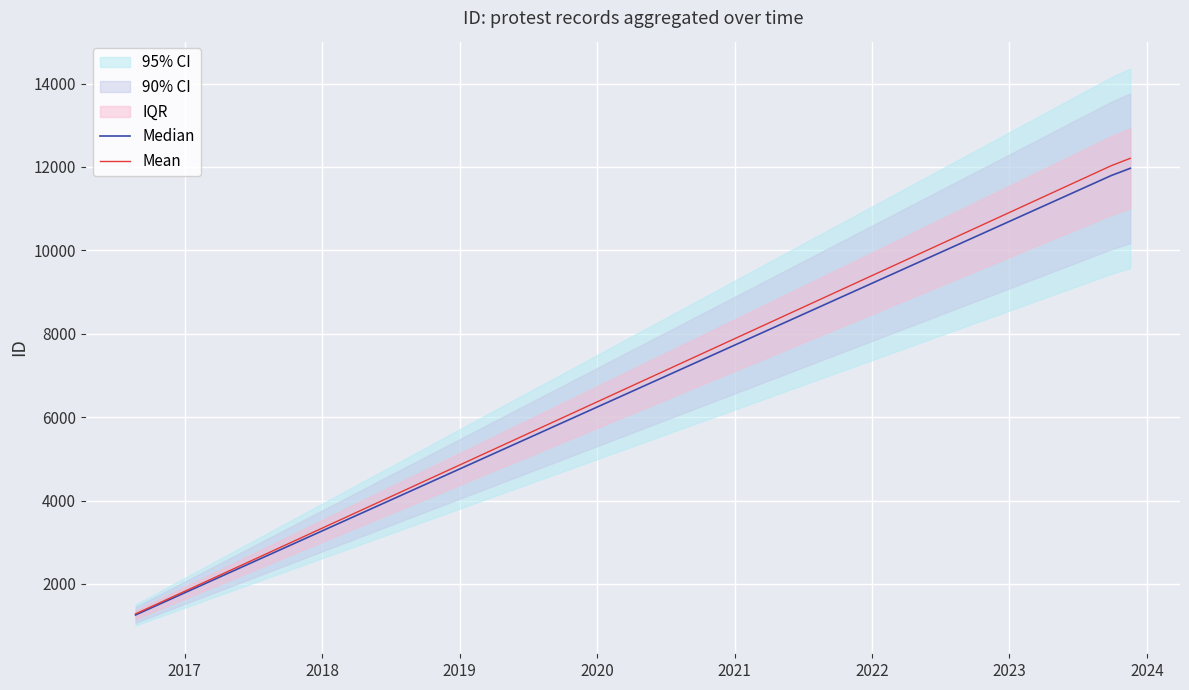

What is the maximum value shown in the chart?

12206.3